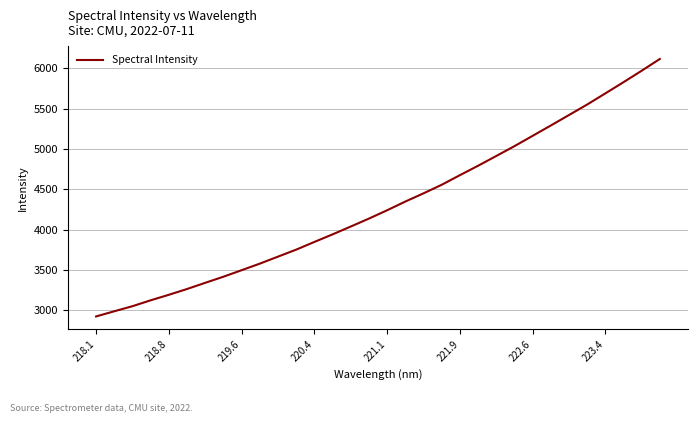

What is the greatest value displayed?

6116.3